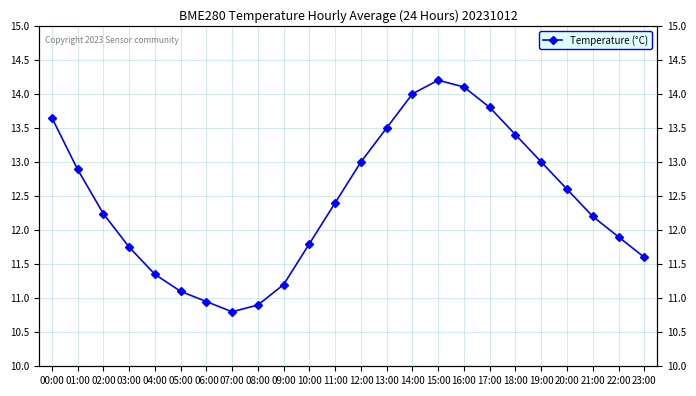

What is the label of the 4th point from the right?

20:00